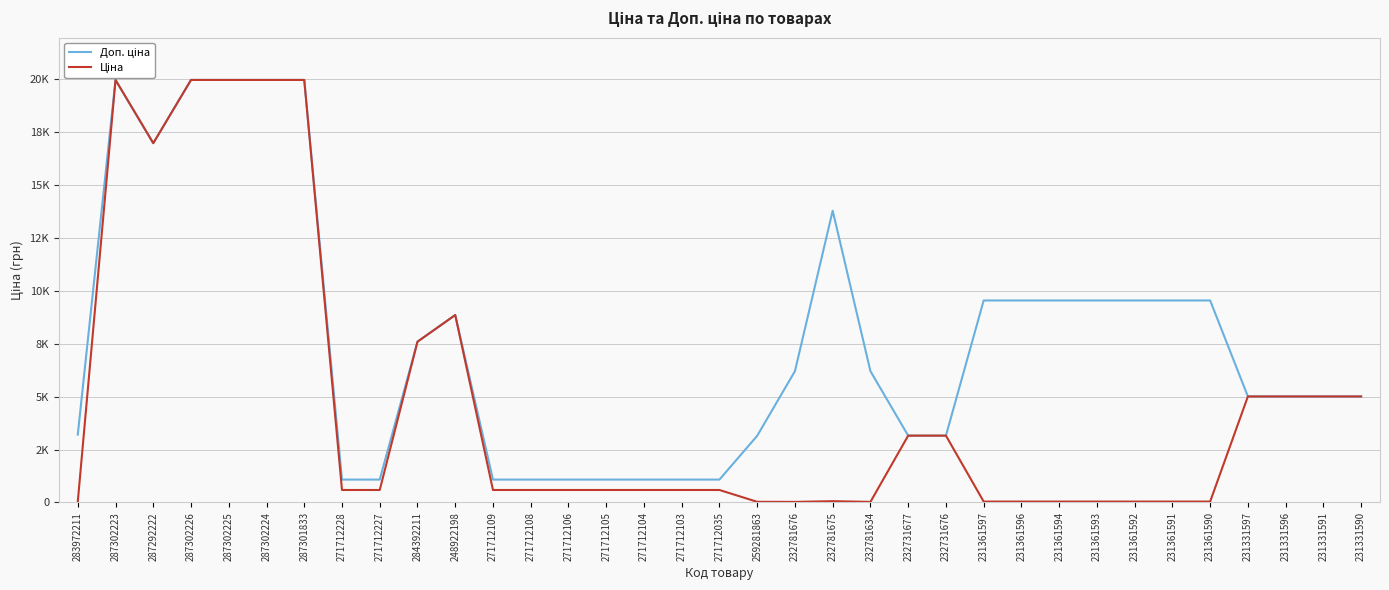

What is the value of the Ціна point at the 19th from the left?

31.5